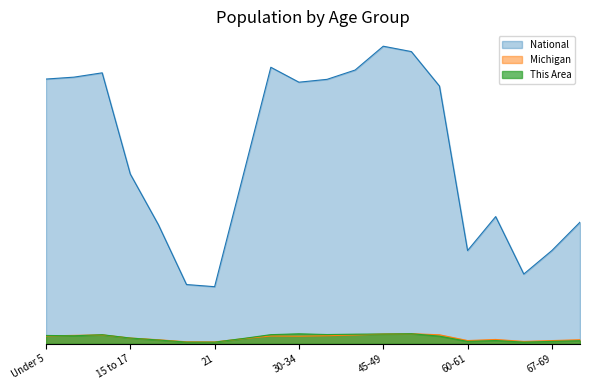

Count the Michigan values in the range 0 to 1.

20